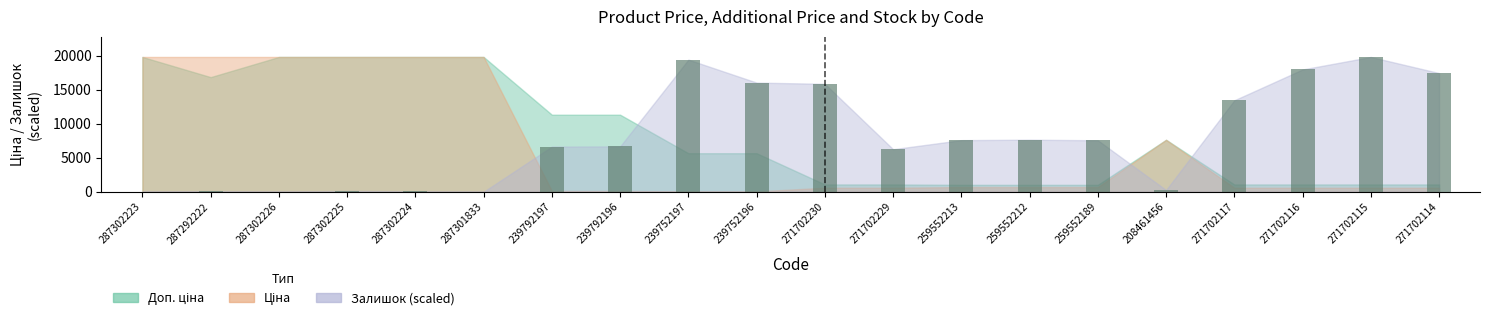

What is the maximum value shown in the chart?

19831.1